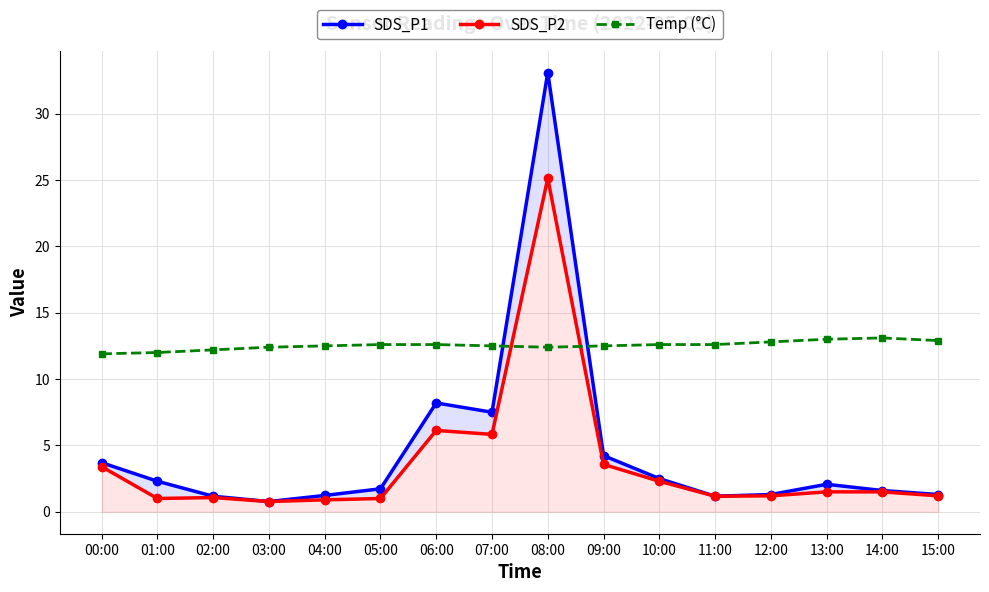

True or false: SDS_P1 has a value of 2.3 at 01:00.

True